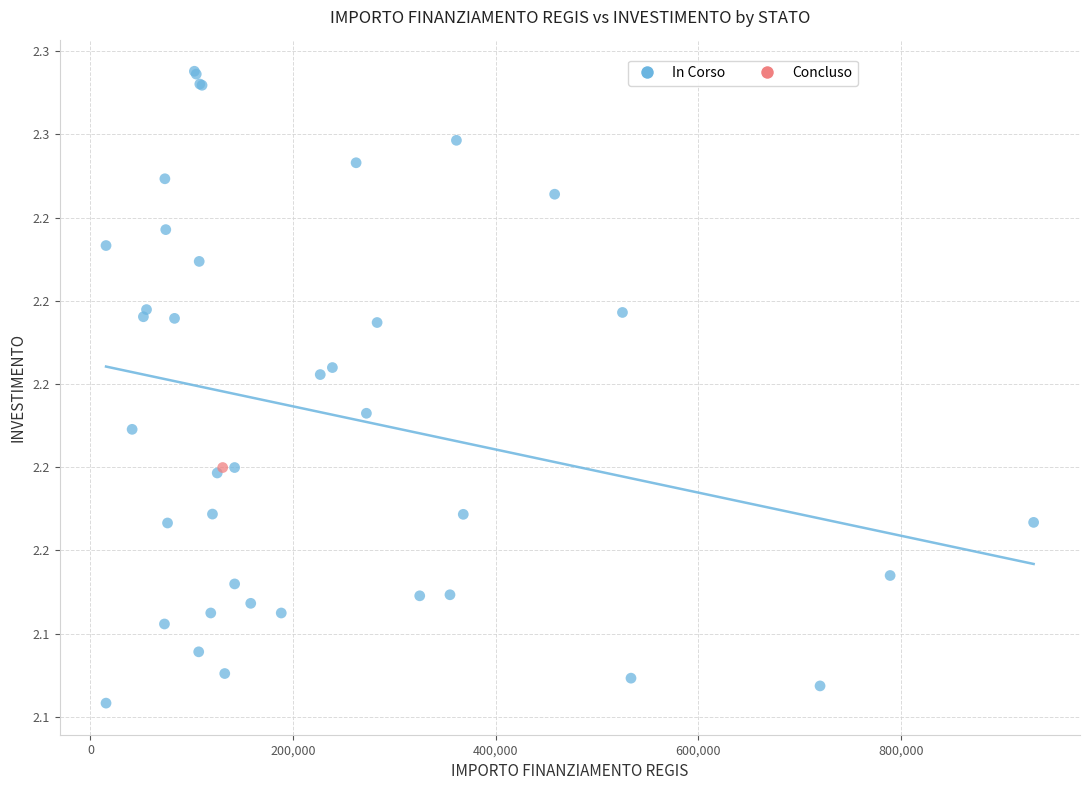

What are all the series names shown in the legend?

In Corso, Concluso